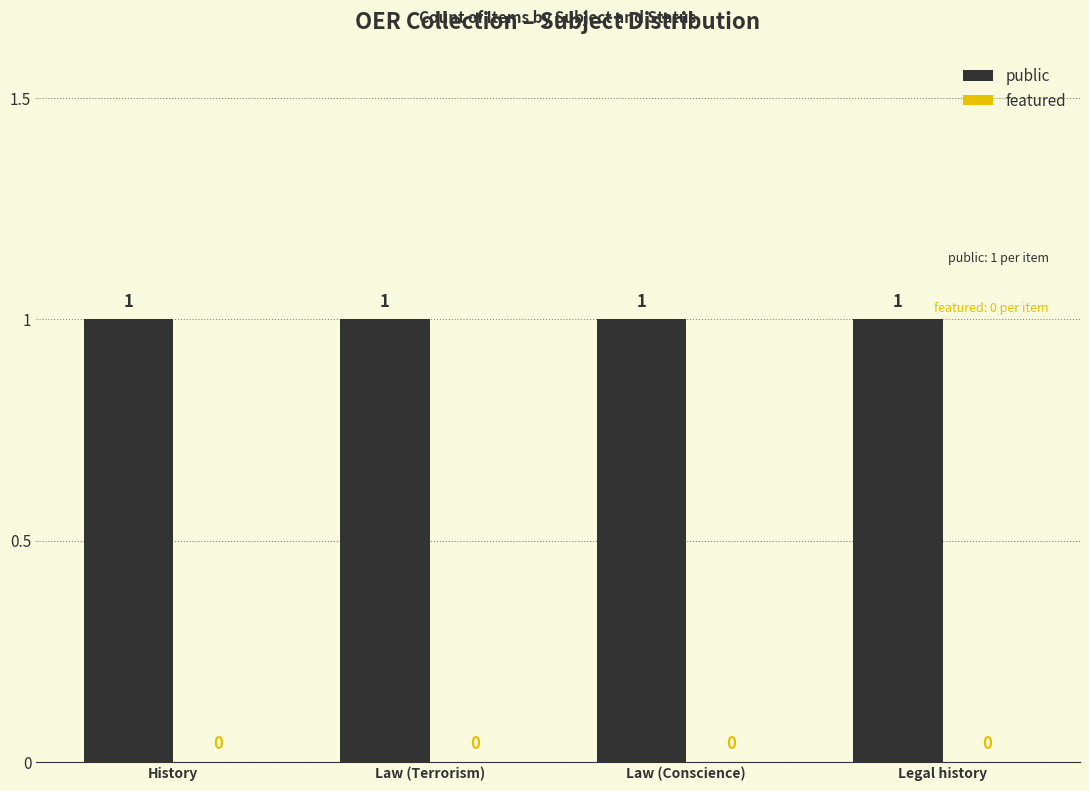

What is the highest value of the public series?

1